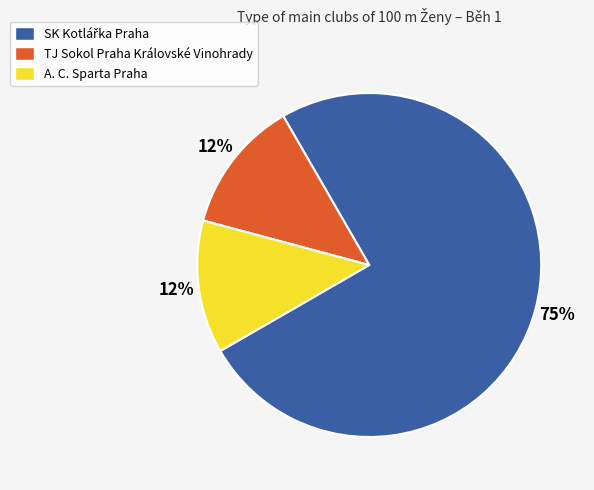

How many segments does this pie chart have?

3